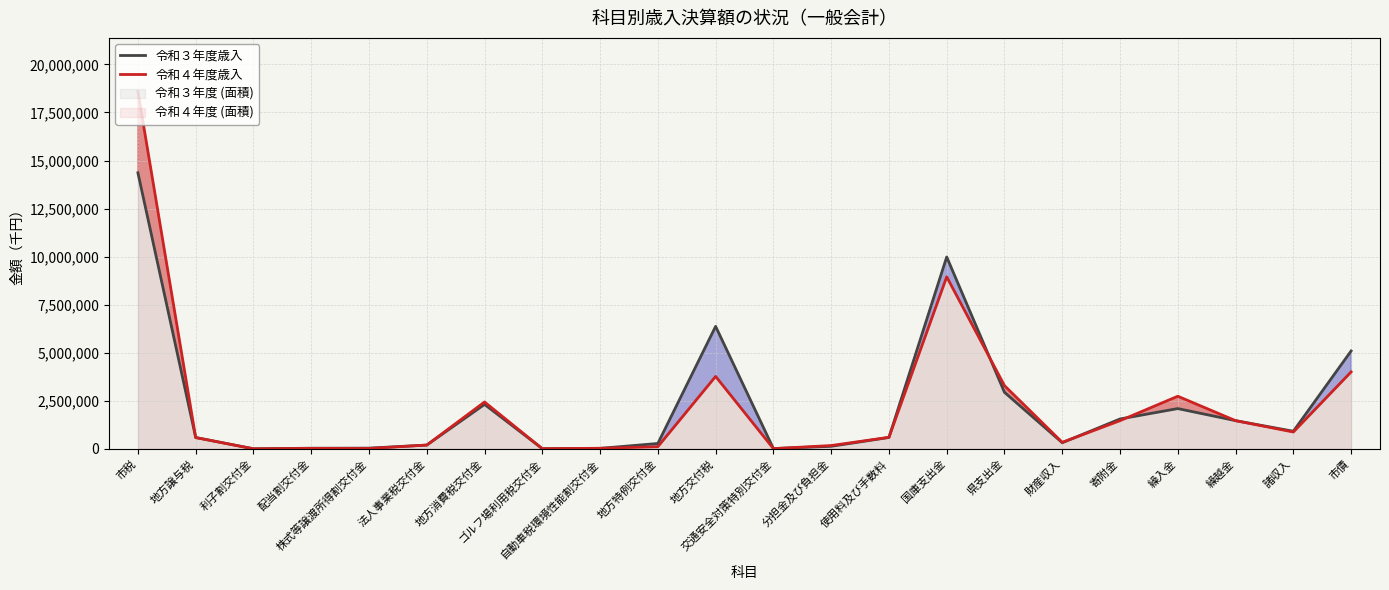

What is the difference between the second highest and minimum values in the 令和３年度歳入 series?

9976363